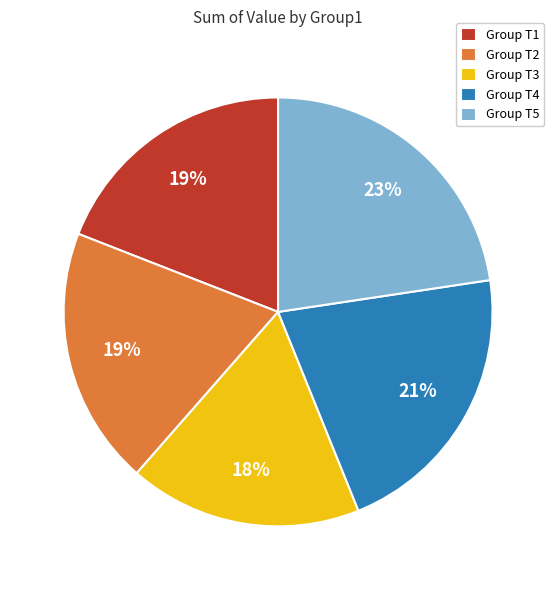

Count the number of slices in the pie.

5